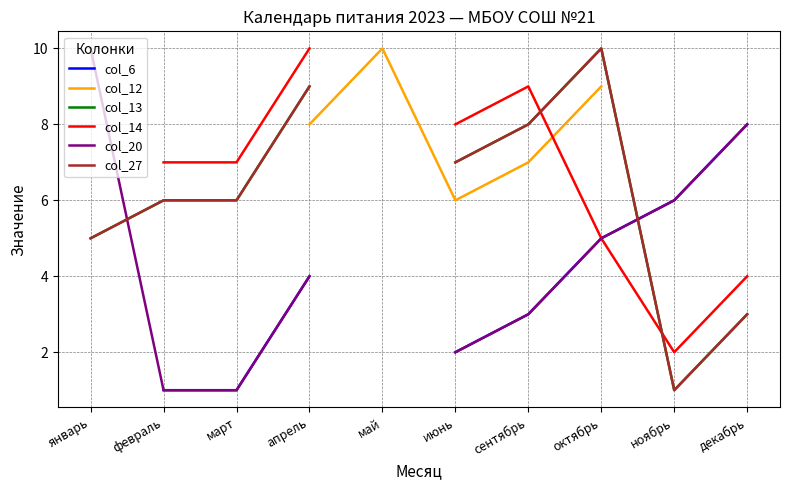

Between сентябрь and март, which is larger?

сентябрь